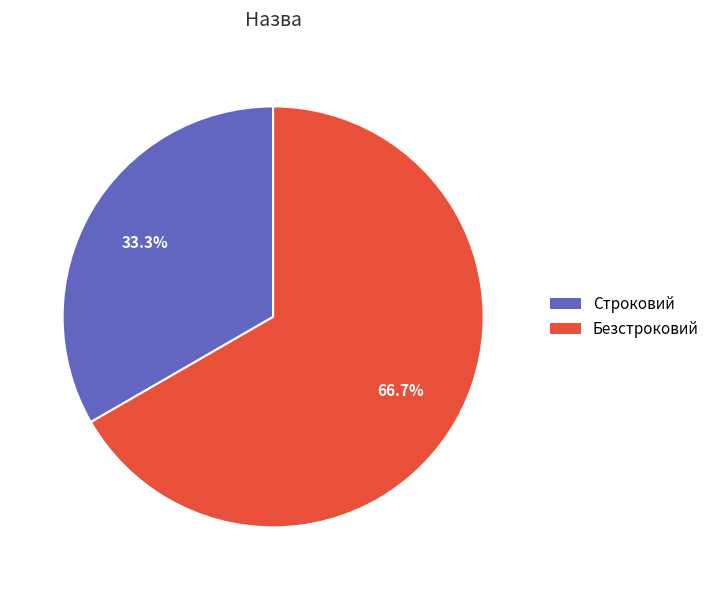

Which category has the biggest portion of the pie?

Безстроковий